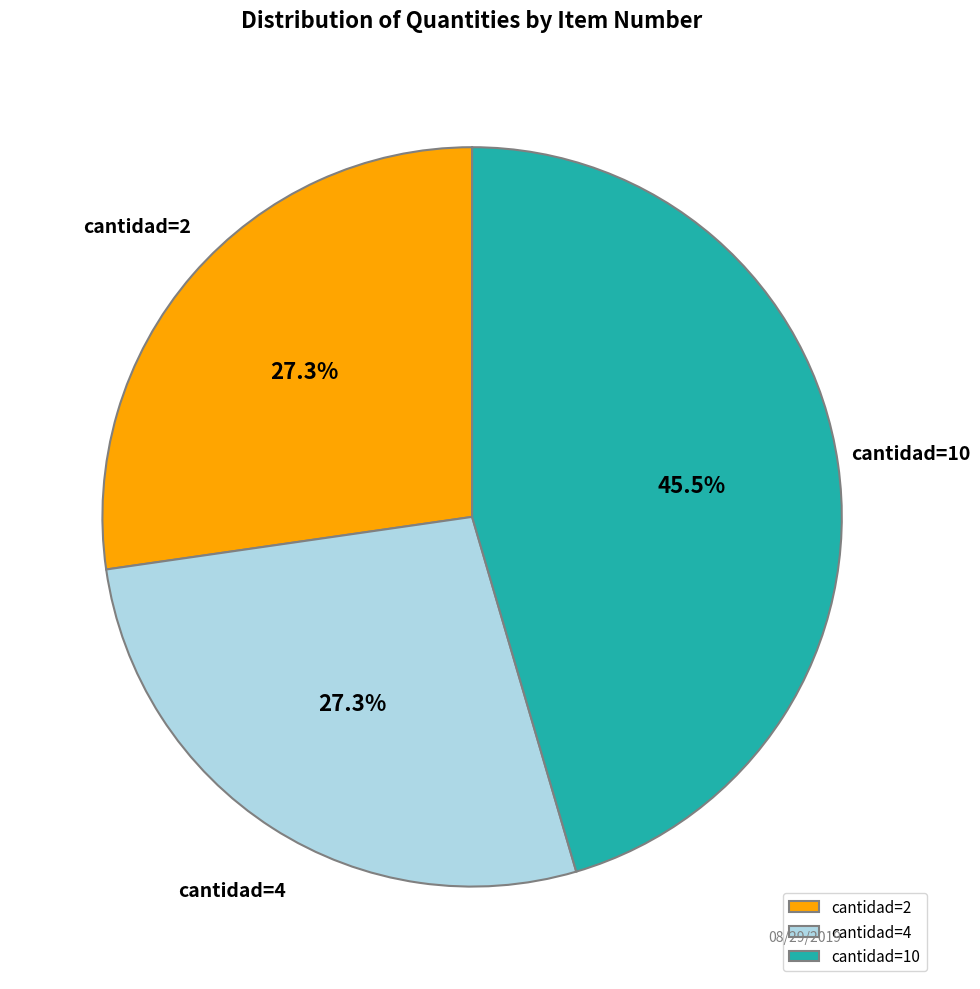

What percentage do cantidad=4 and cantidad=2 together represent?

54.5%